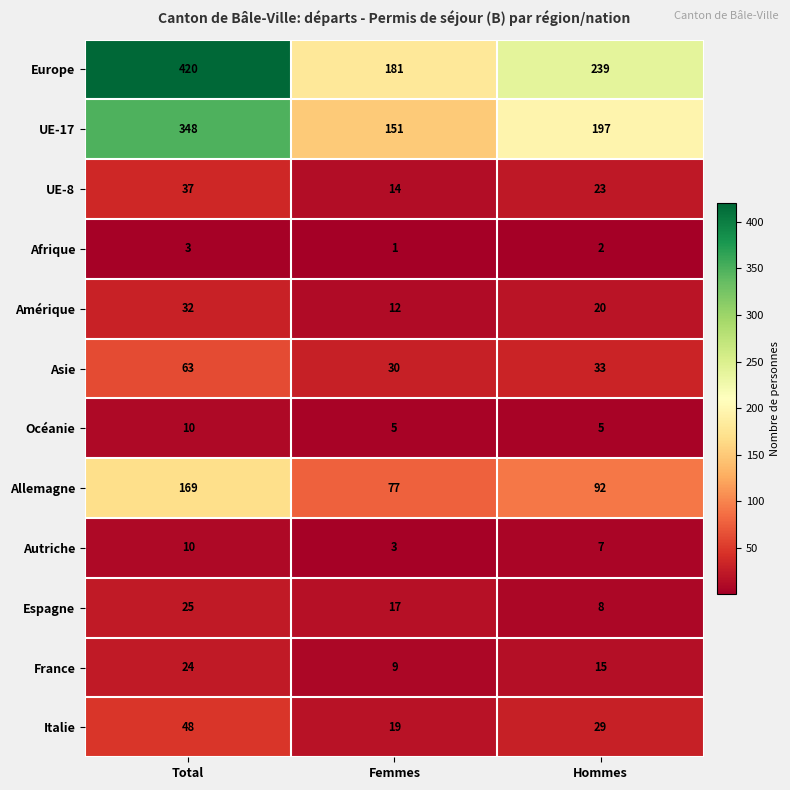

Count the number of categories in the chart.

3